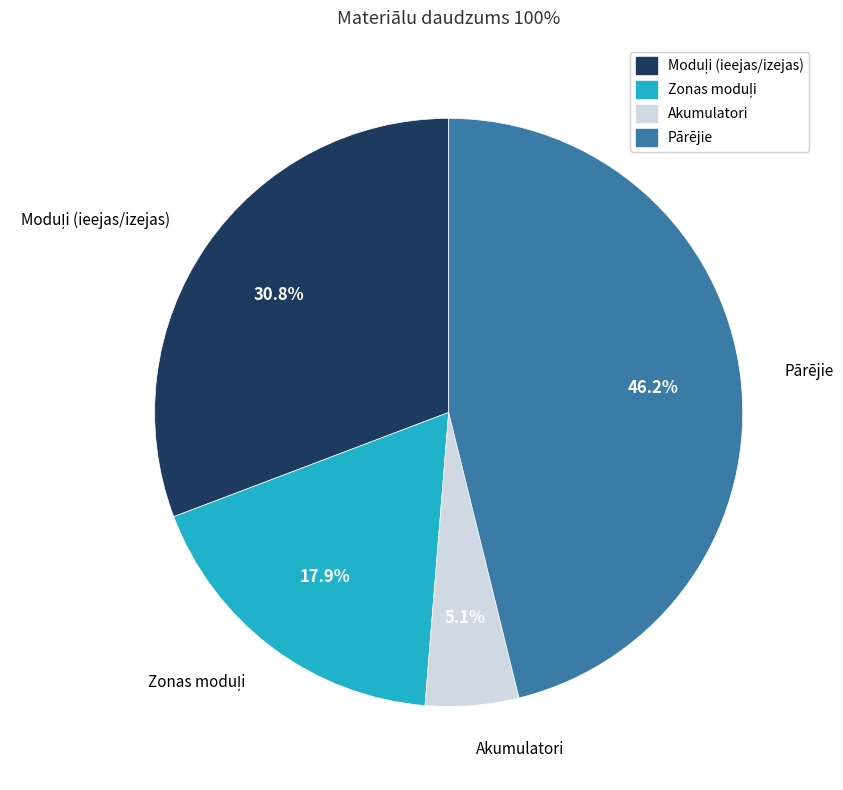

Is there any slice that represents more than half of the pie?

No